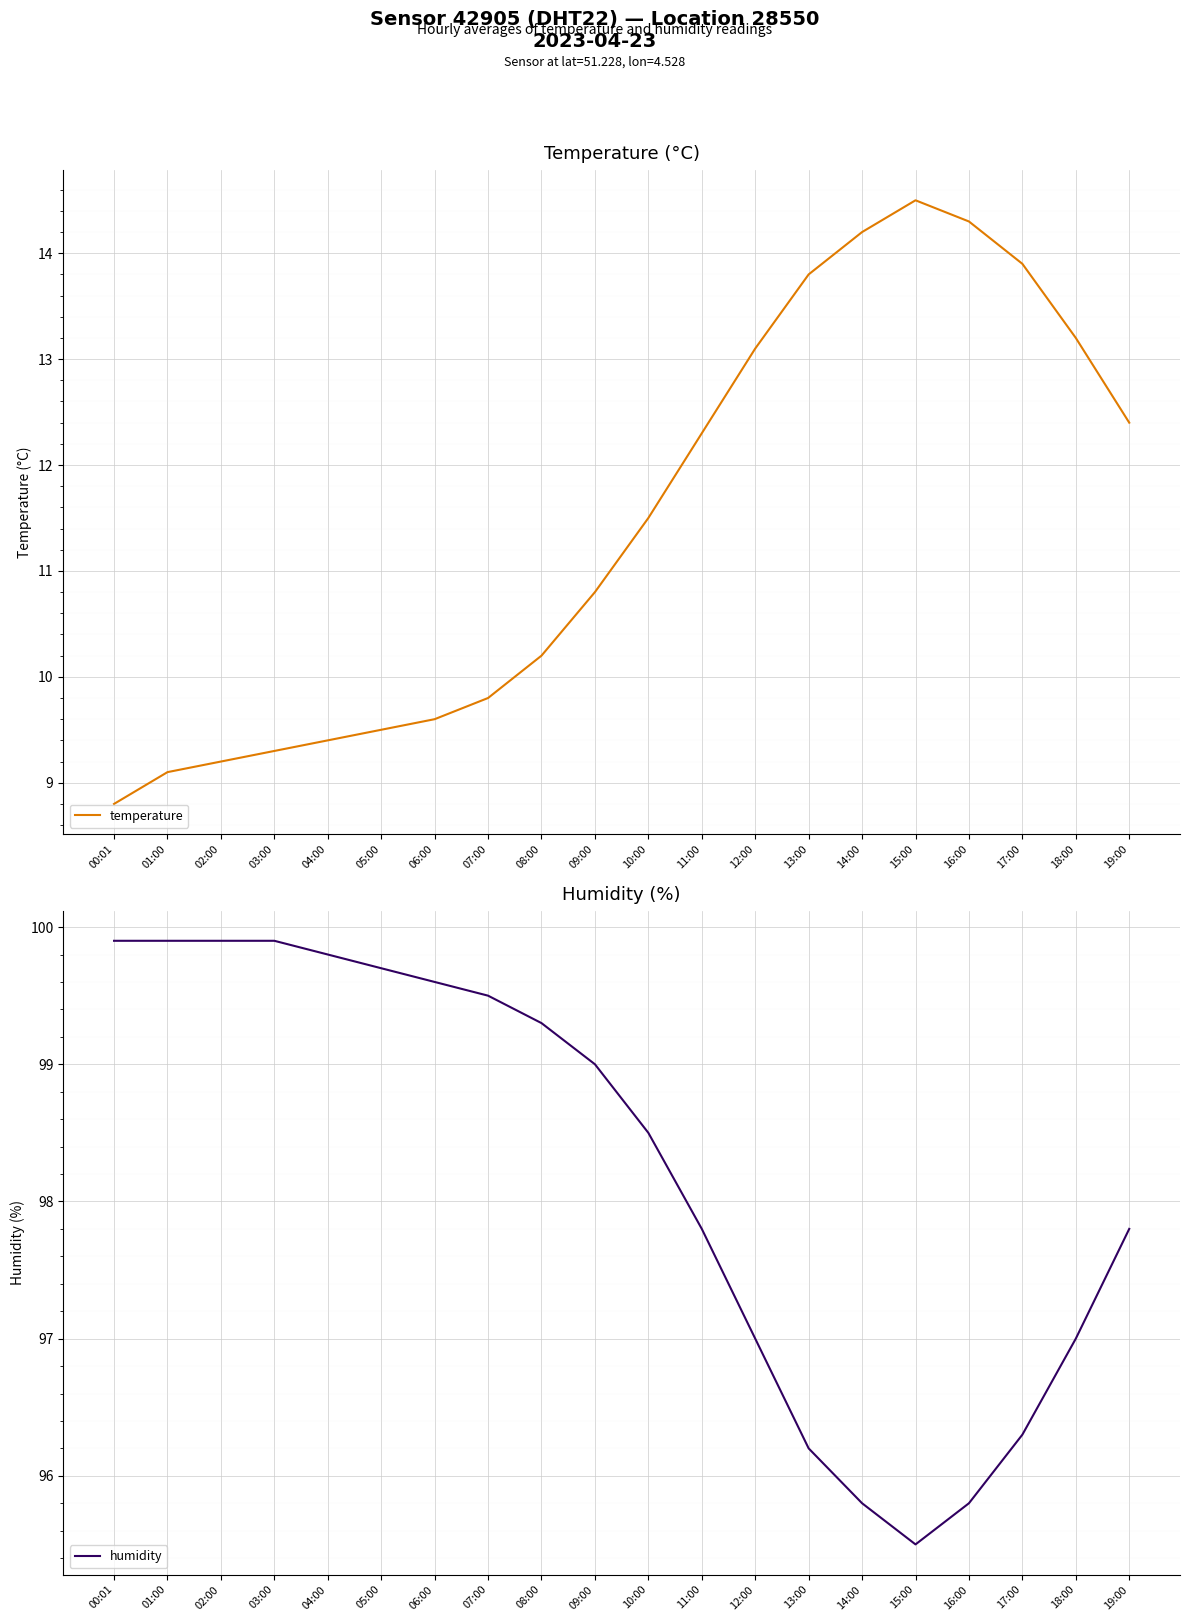

What is the value of the humidity point at the 16th from the left?

95.5